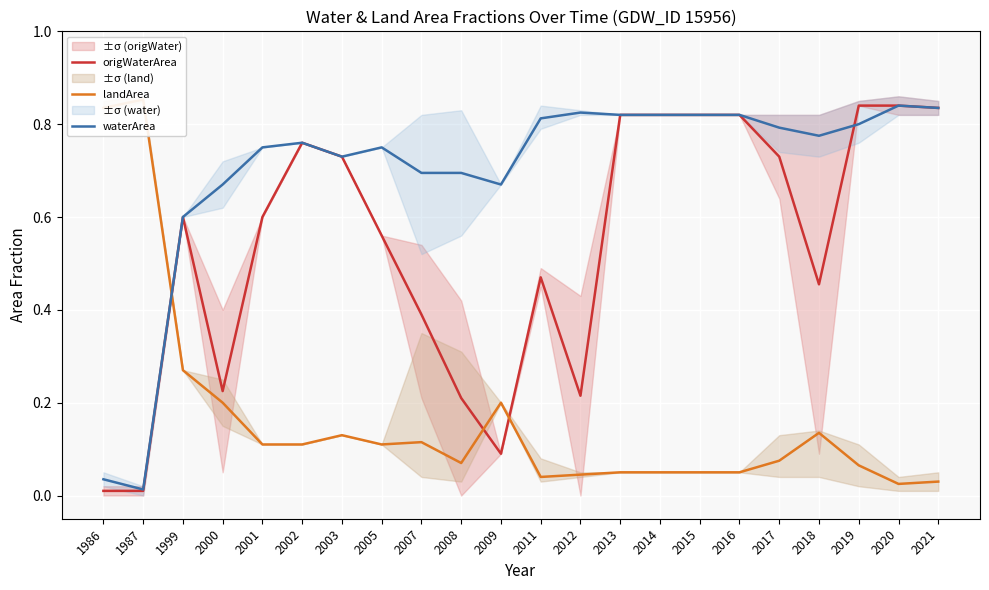

How many interior local valleys does the landArea series have?

4